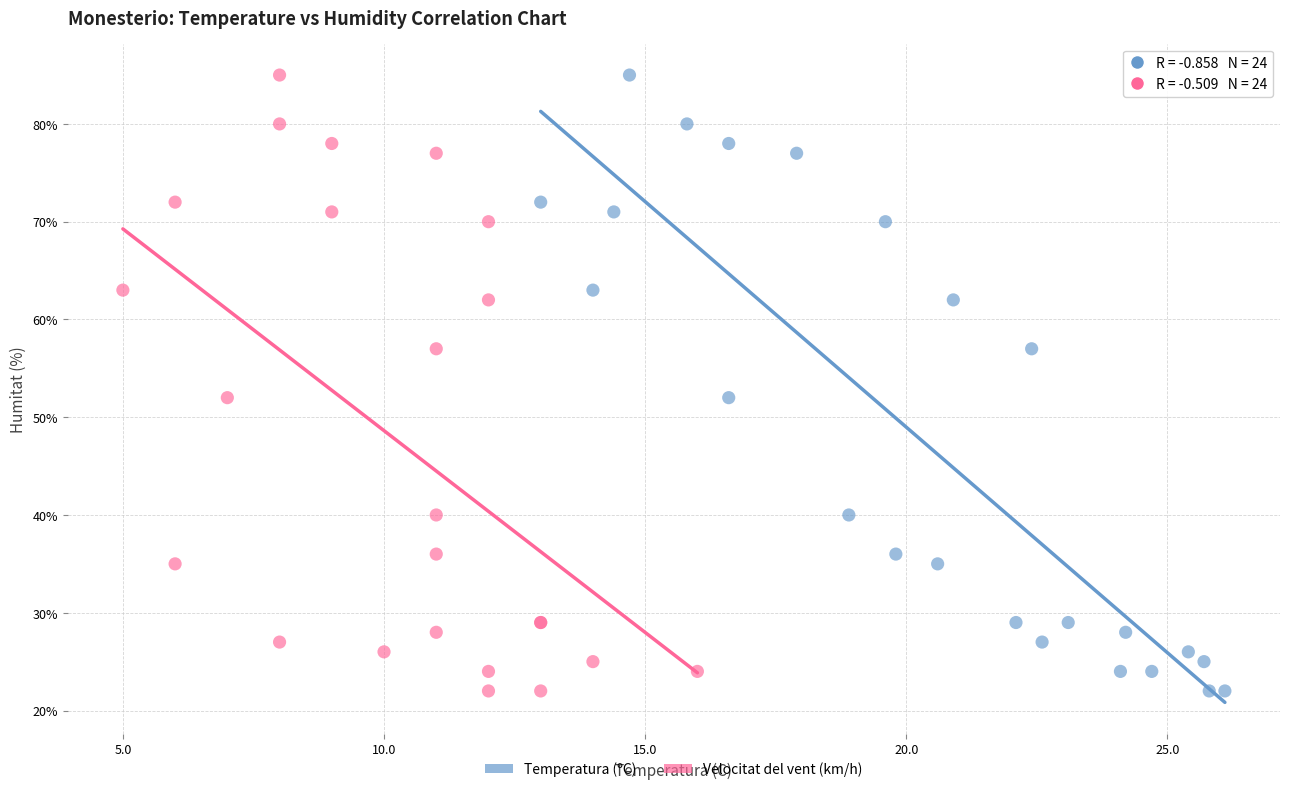

What are all the series names shown in the legend?

Temperatura (ºC), Velocitat del vent (km/h)